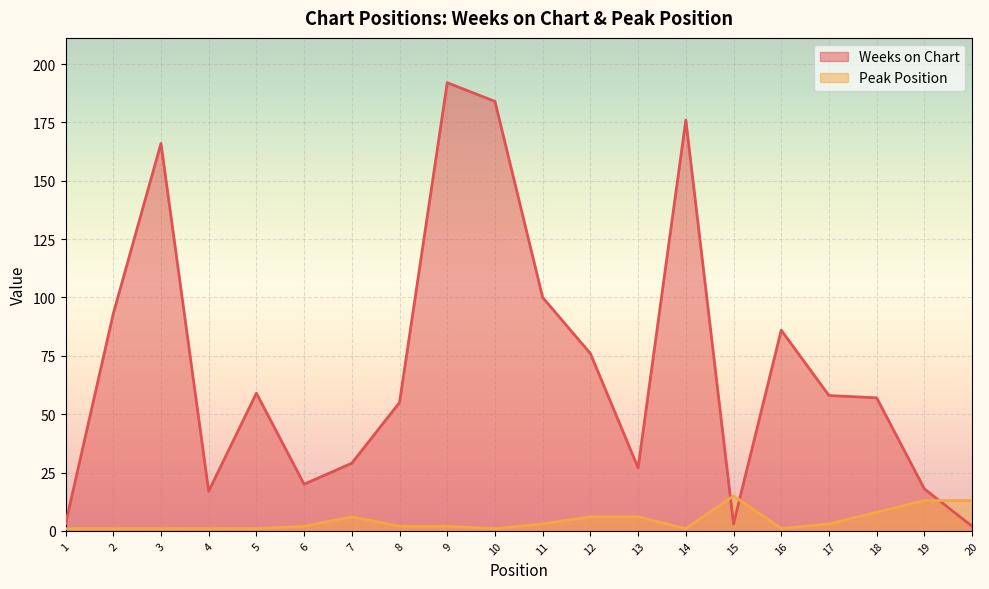

Between which two adjacent categories do Weeks on Chart and Peak Position first intersect?

14 and 15